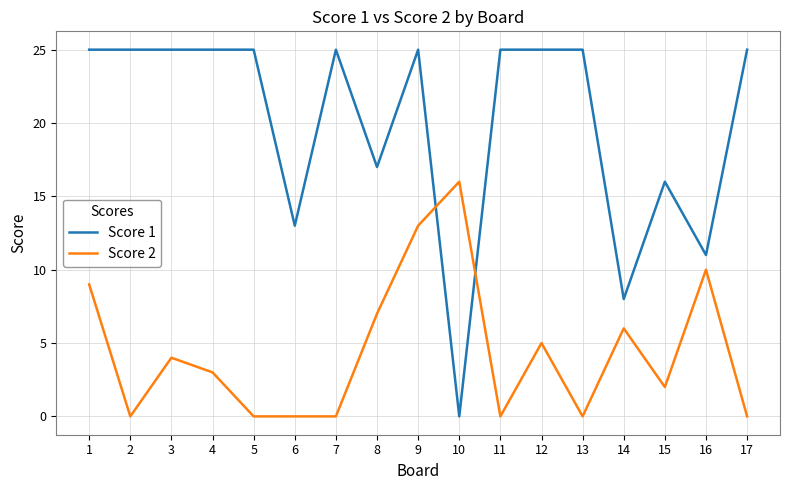

Is this an area chart (filled region under the line)?

No